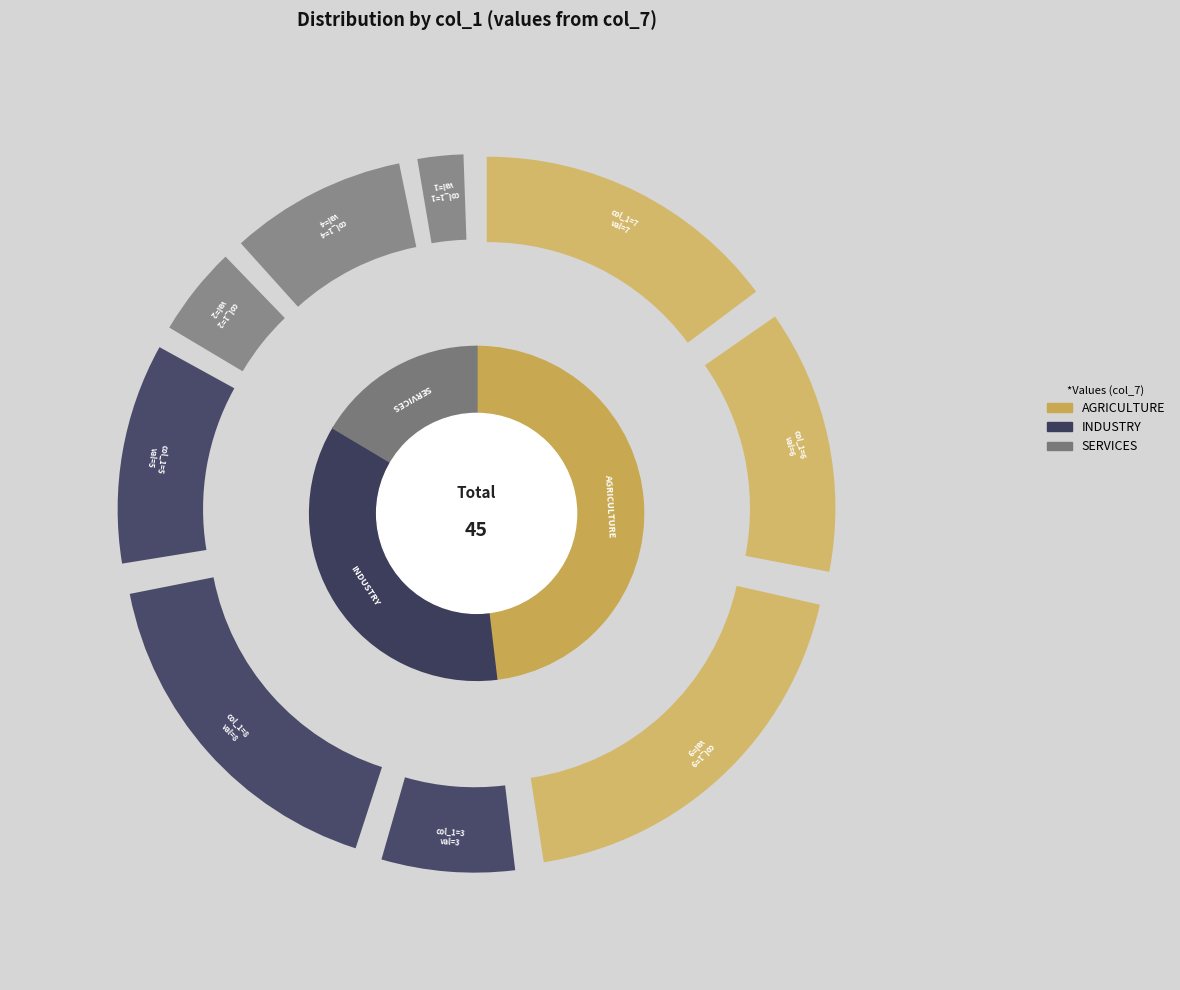

The 3 slice represents 19% of the pie. True or false?

False